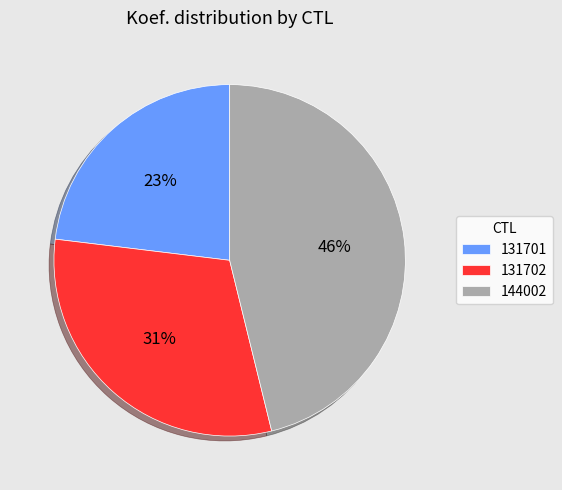

Does any single category account for the majority?

No